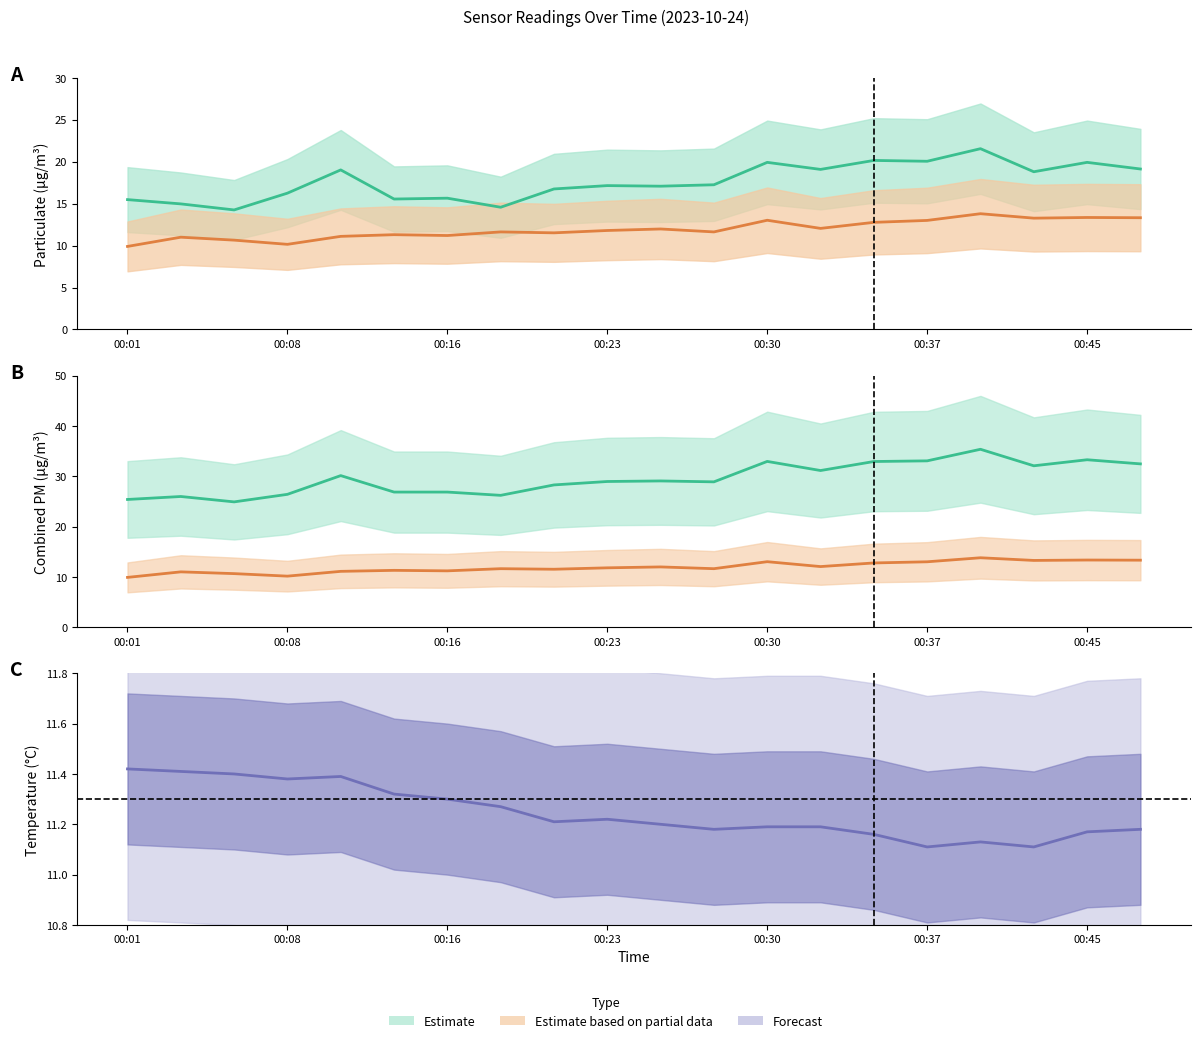

True or false: SDS_P1 mean and BME280 temperature intersect in this chart.

False